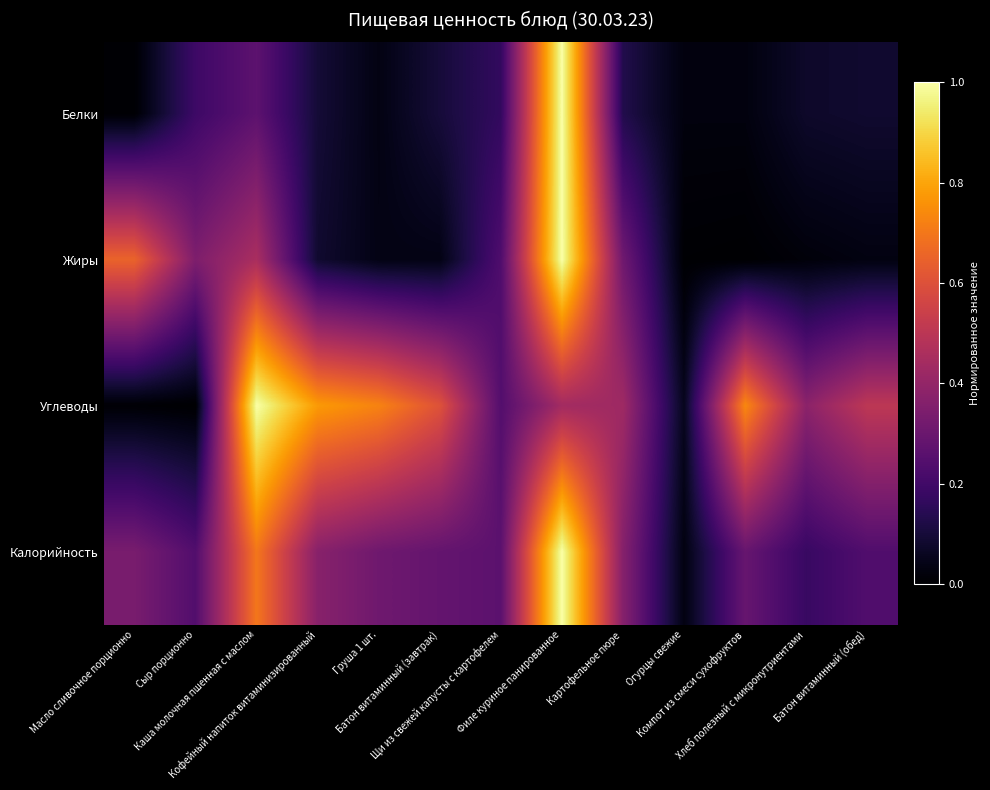

Count the number of categories in the chart.

13